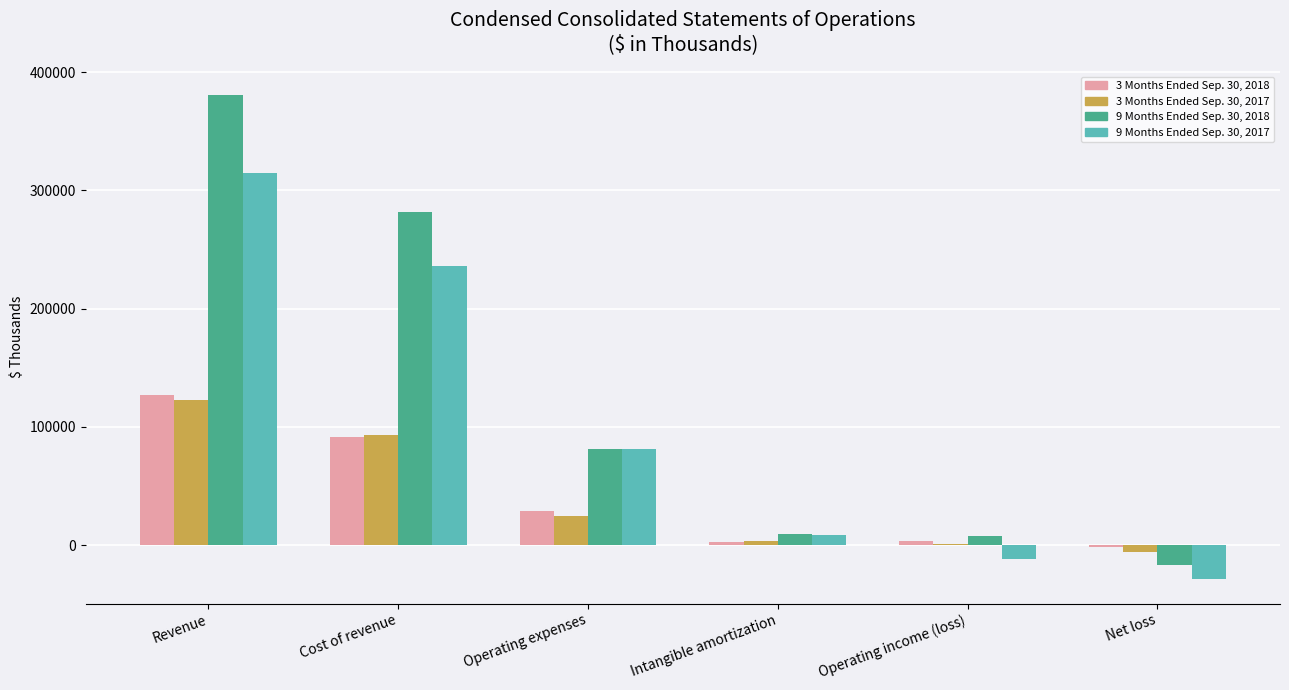

Are the bars grouped side by side (vs. stacked)?

Yes